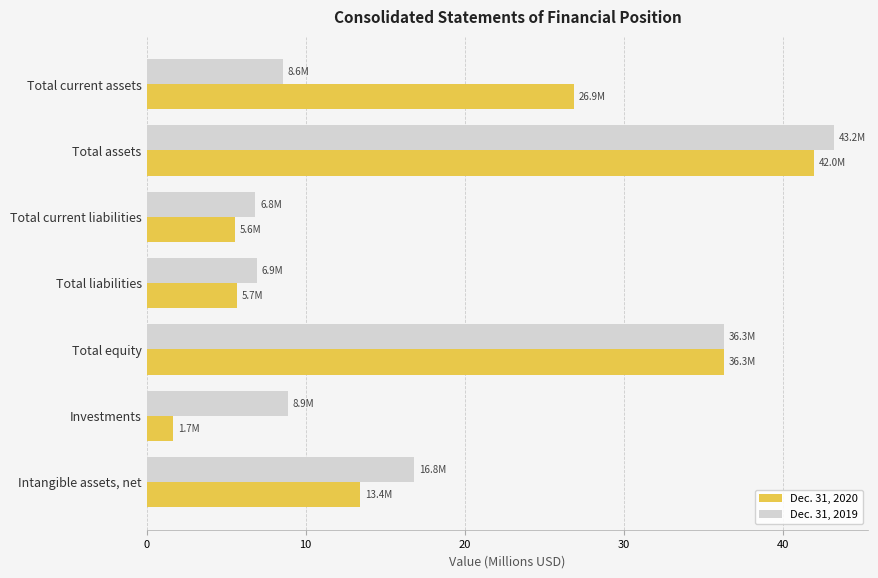

What value does the Dec. 31, 2020 series have at Total equity?

36.3